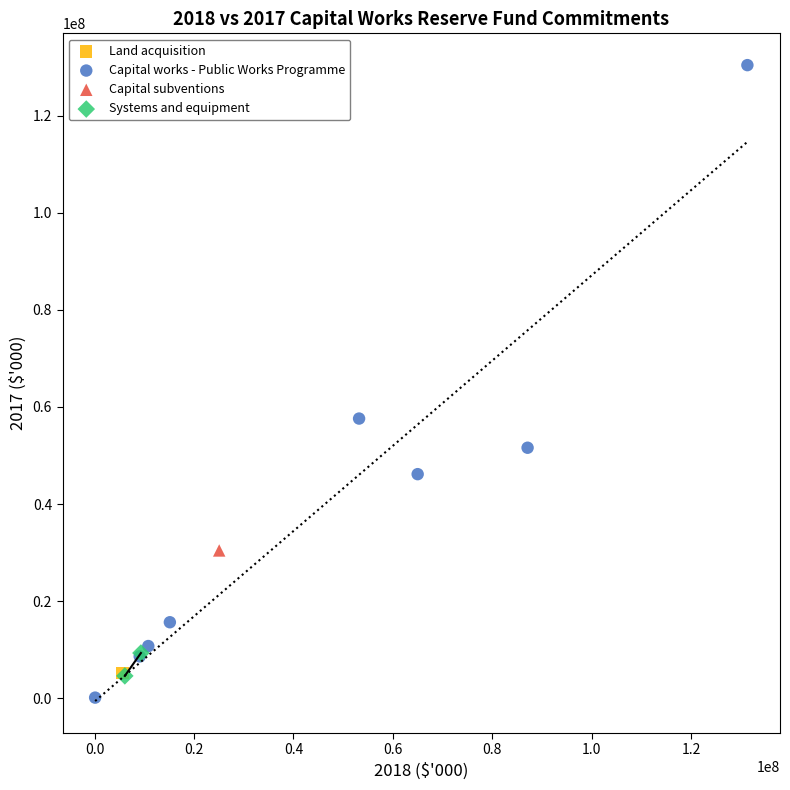

What are all the series names shown in the legend?

Land acquisition, Capital works - Public Works Programme, Capital subventions, Systems and equipment